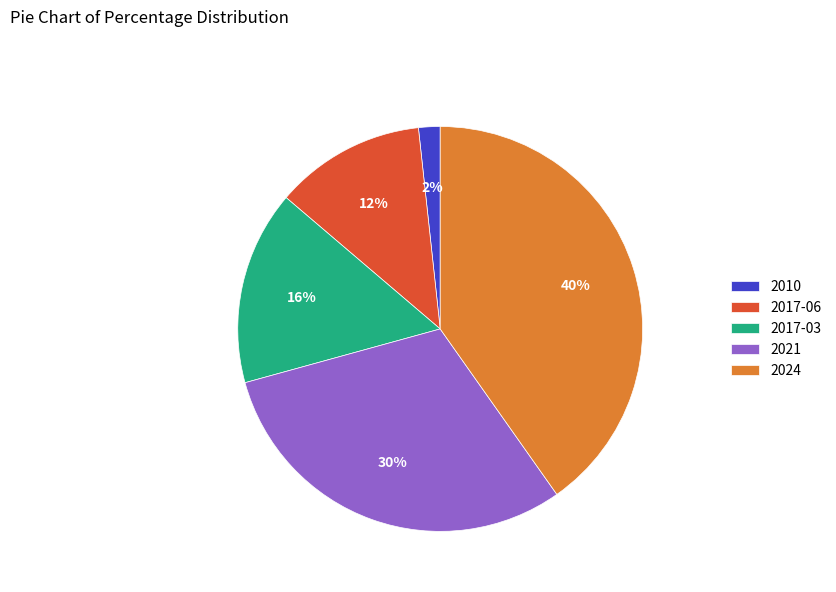

Is there a majority slice in this chart?

No